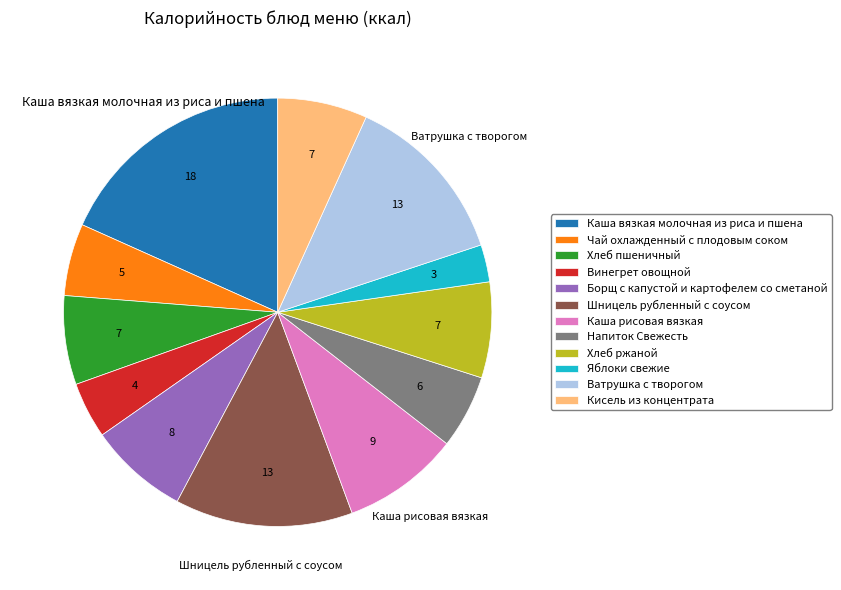

Is there any slice that represents more than half of the pie?

No